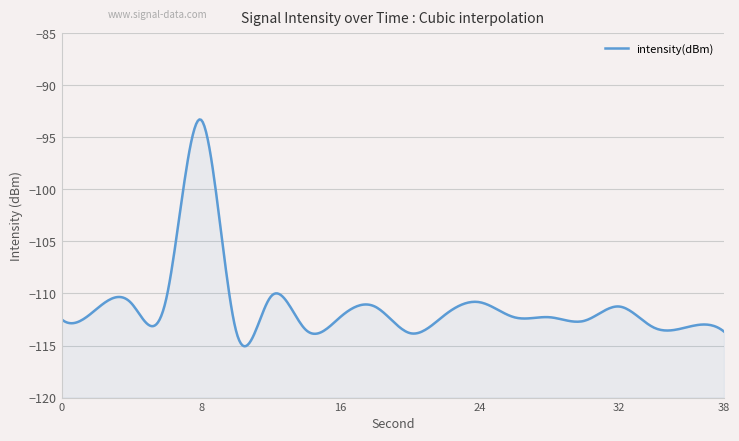

Reading left to right, extract all data points from this chart.

0=-112.5	2=-111.5	4=-110.9	6=-110.5	8=-93.3	10=-113.5	12=-110.3	14=-113.5	16=-112.2	18=-111.3	20=-113.8	22=-112.0	24=-110.8	26=-112.3	28=-112.3	30=-112.6	32=-111.3	34=-113.3	36=-113.2	38=-113.7